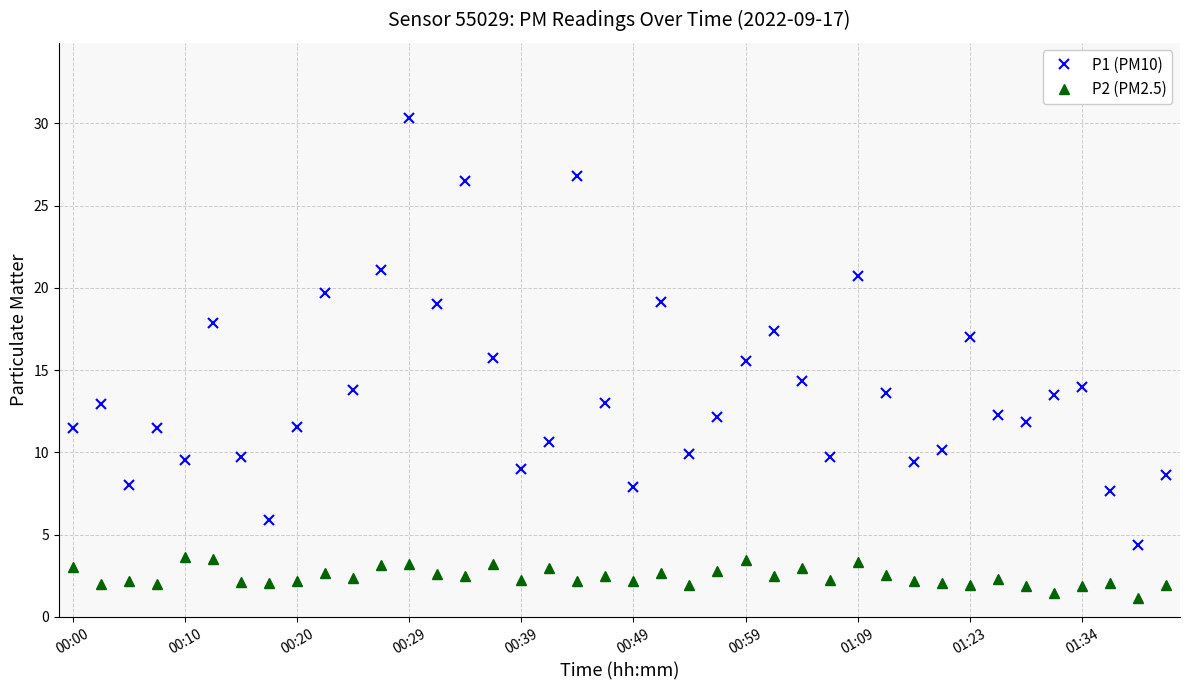

List the series in order of their peak value, lowest first.

P2 (PM2.5), P1 (PM10)